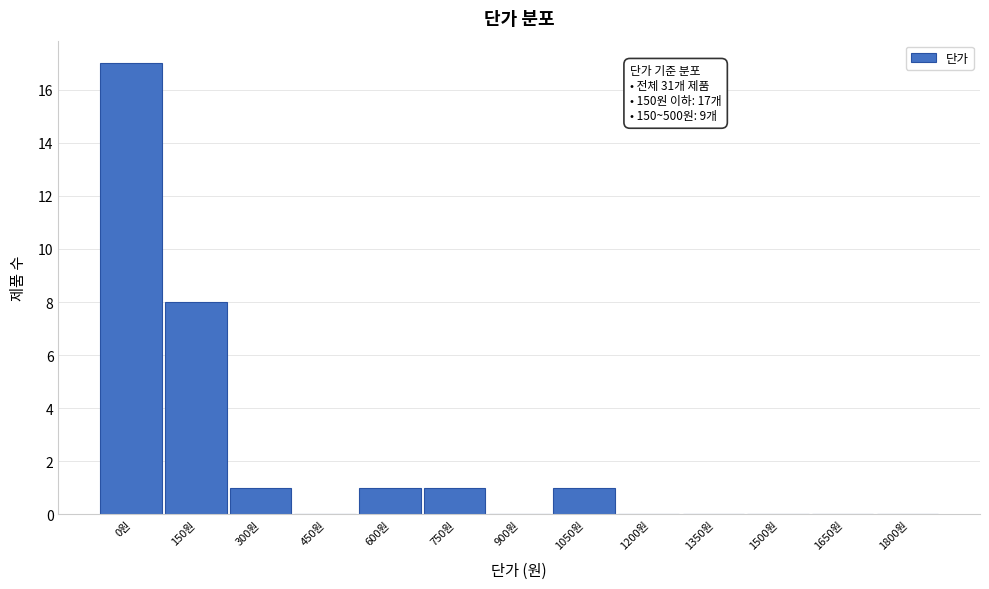

Reading right to left, list all the values displayed in this chart.

1800원=0	1650원=0	1500원=0	1350원=0	1200원=0	1050원=1	900원=0	750원=1	600원=1	450원=0	300원=1	150원=8	0원=17